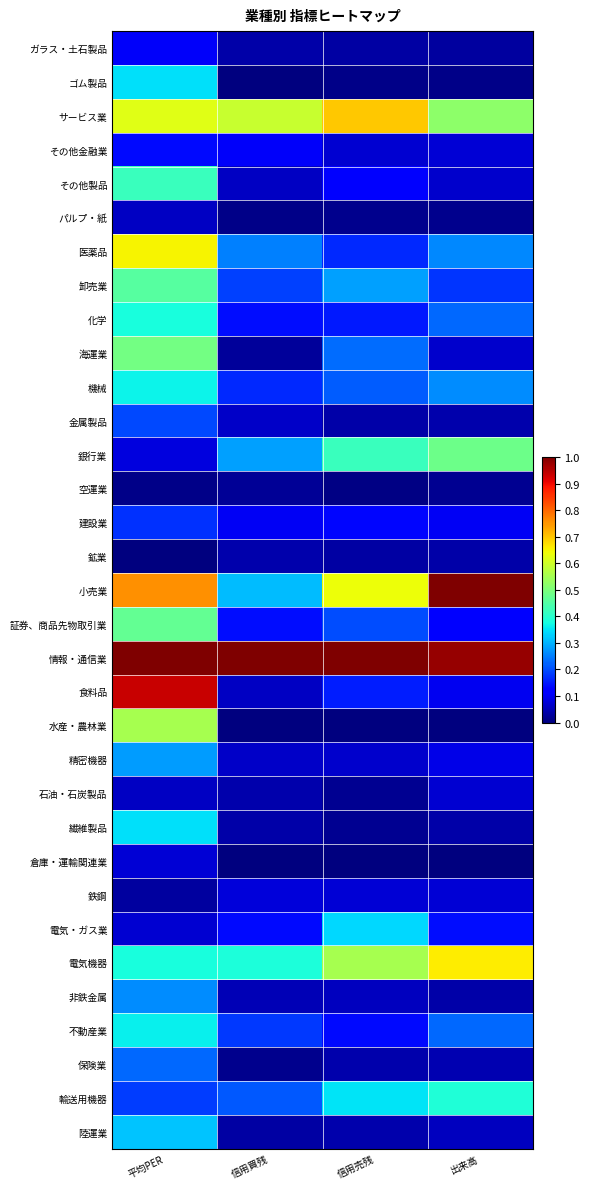

Count the number of data series in this chart.

33